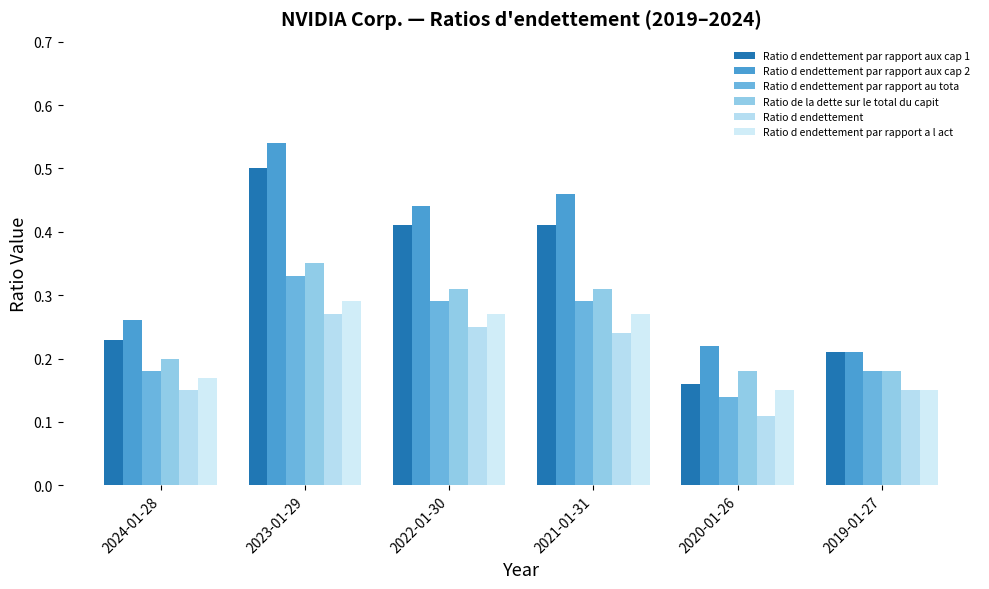

How many data points does each series have?

6